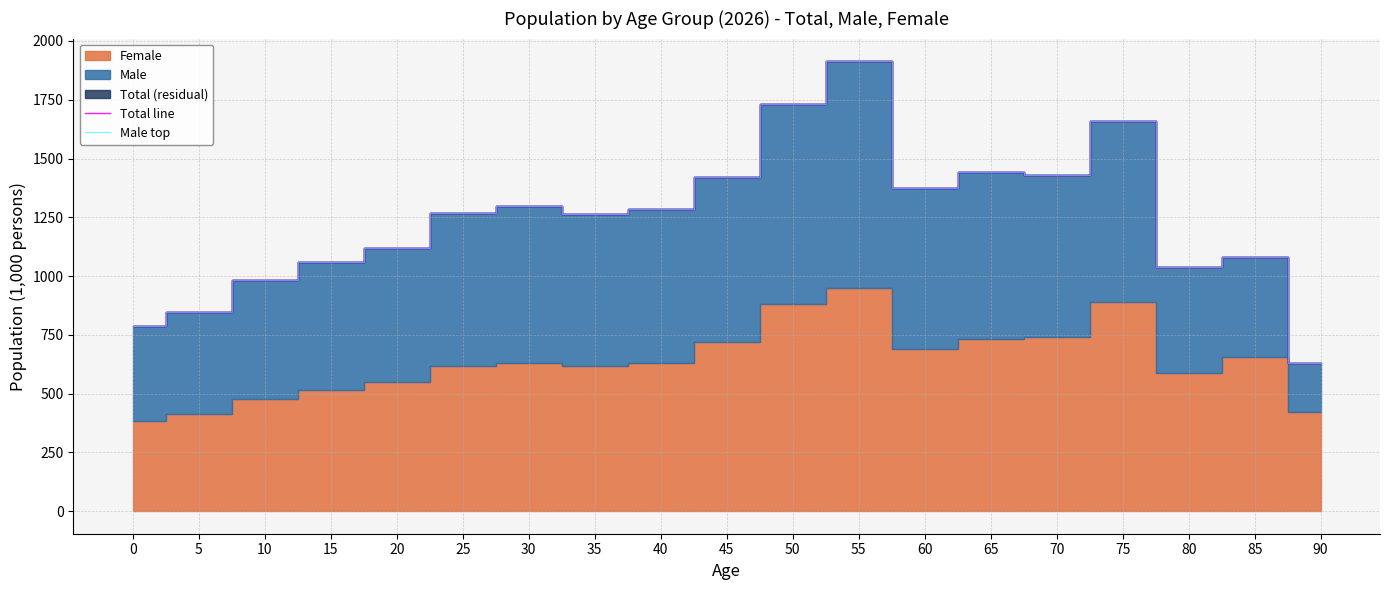

True or false: Male top has a value of 787.2 at 0.

True